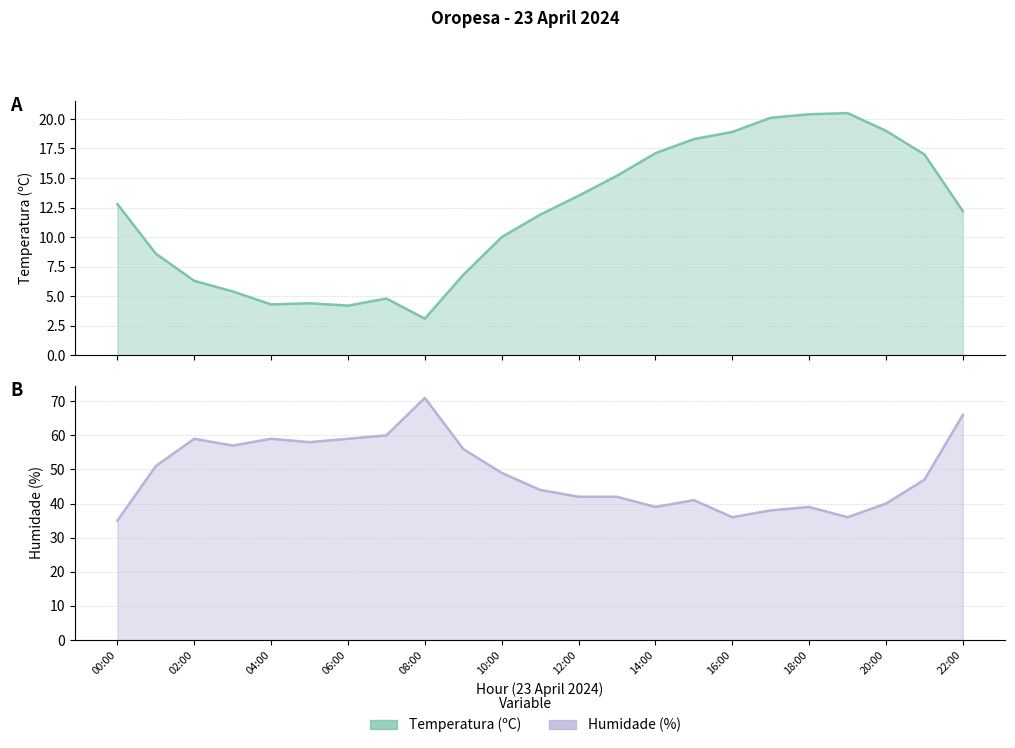

What is the spread (max minus min) of values at 13:00?

26.8